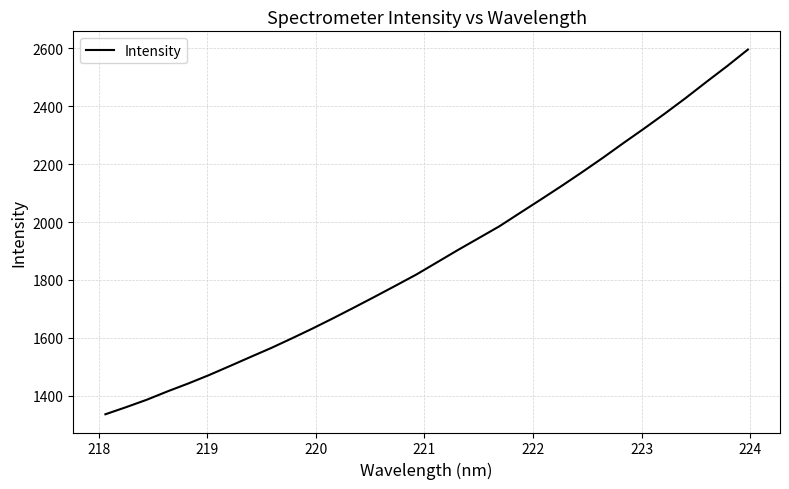

What is the greatest value displayed?

2595.5